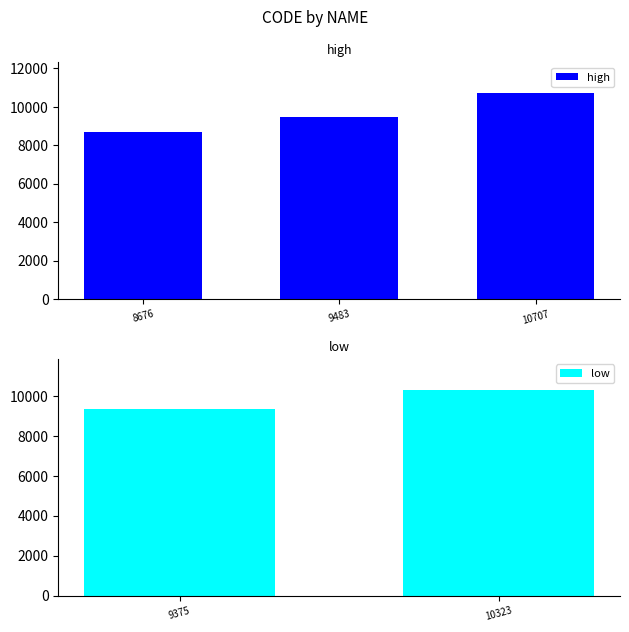

What is the greatest value displayed?

10707